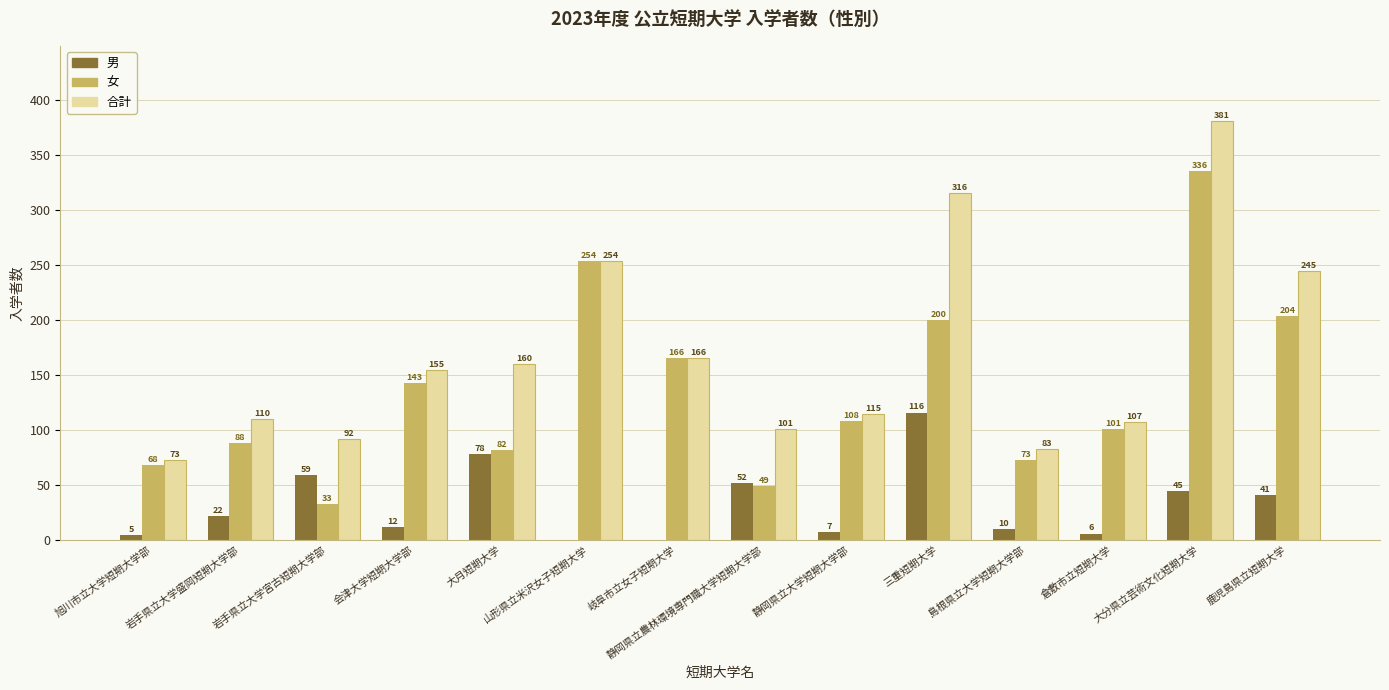

True or false: 女 has a value of 151 at 静岡県立大学短期大学部.

False